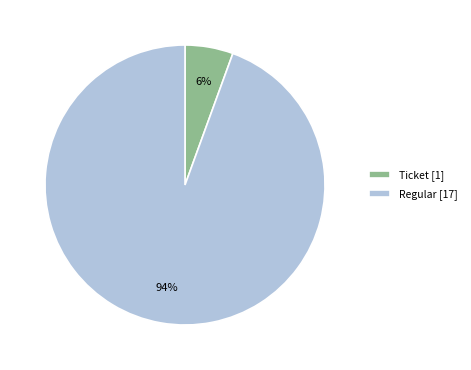

Between Regular [17] and Ticket [1], which is larger?

Regular [17]